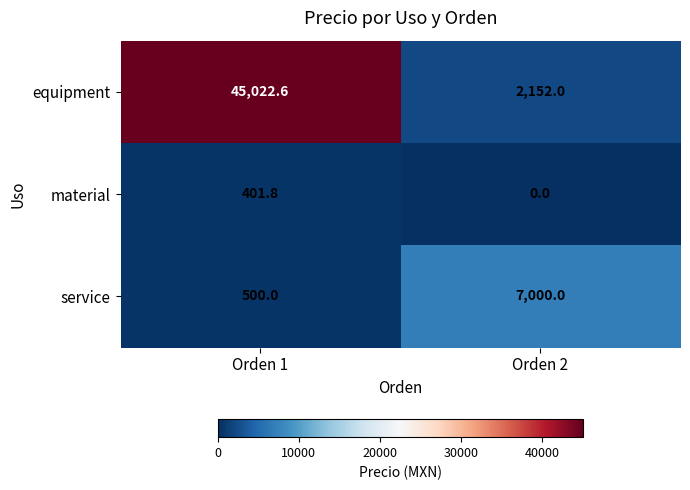

Rank the series by their average value, from highest to lowest.

equipment, service, material